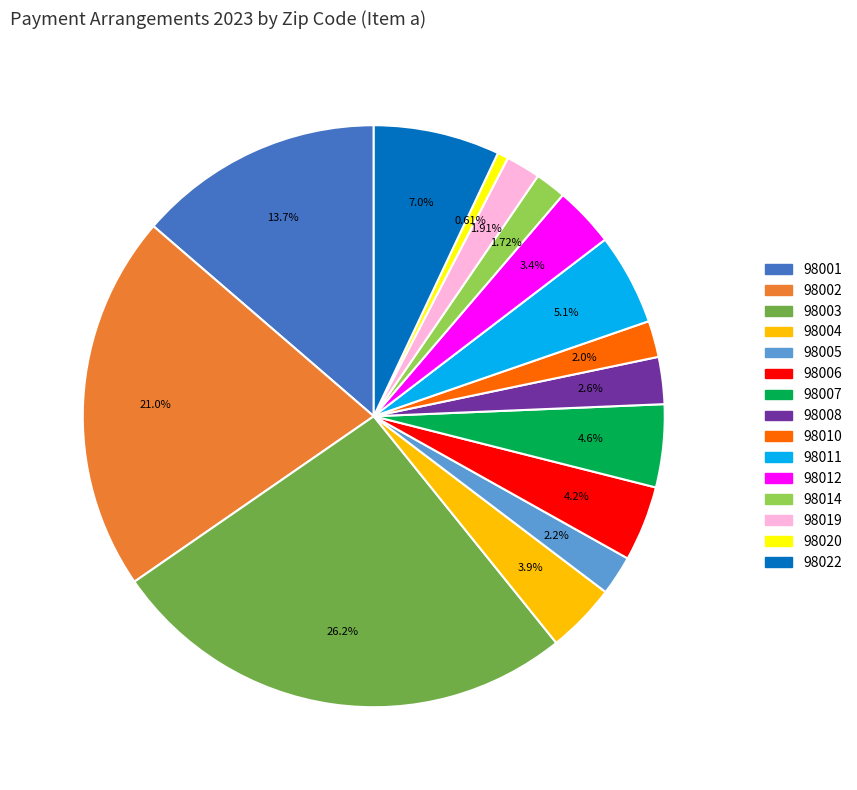

Does any single category account for the majority?

No